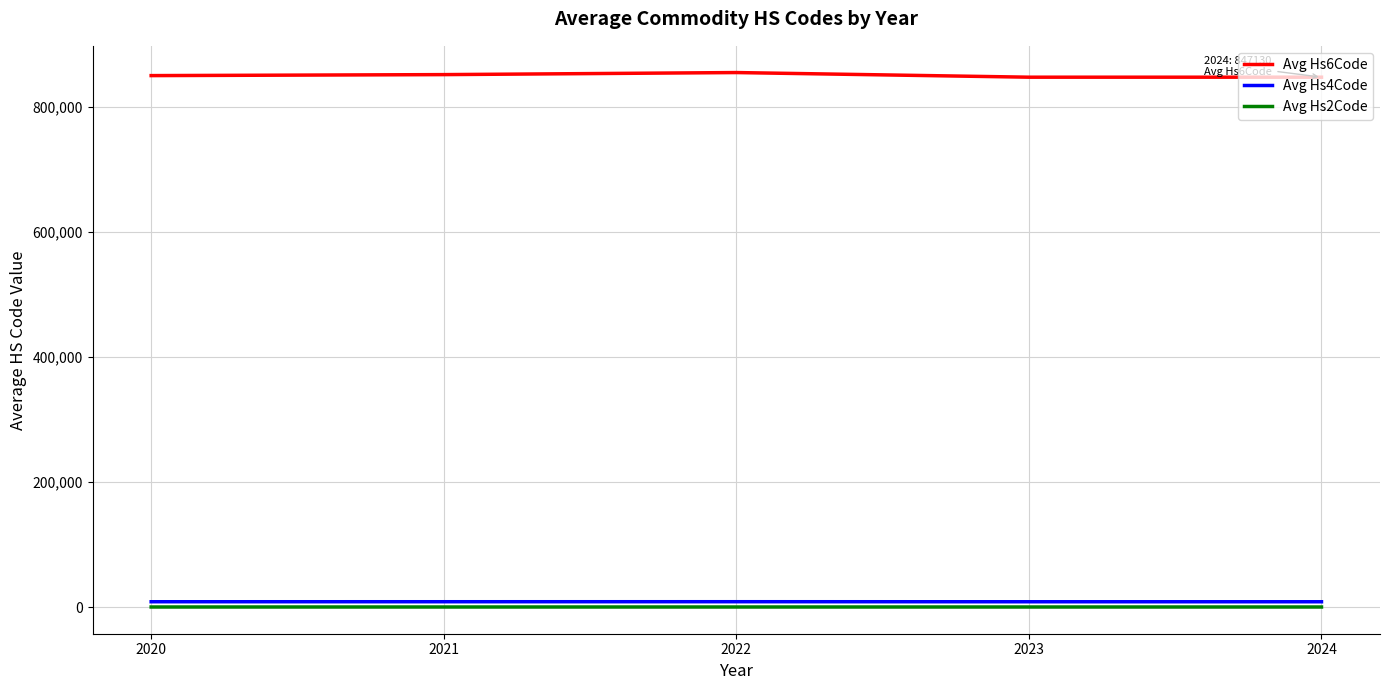

In Avg Hs6Code, how many points are higher than both neighbors (excluding endpoints)?

1